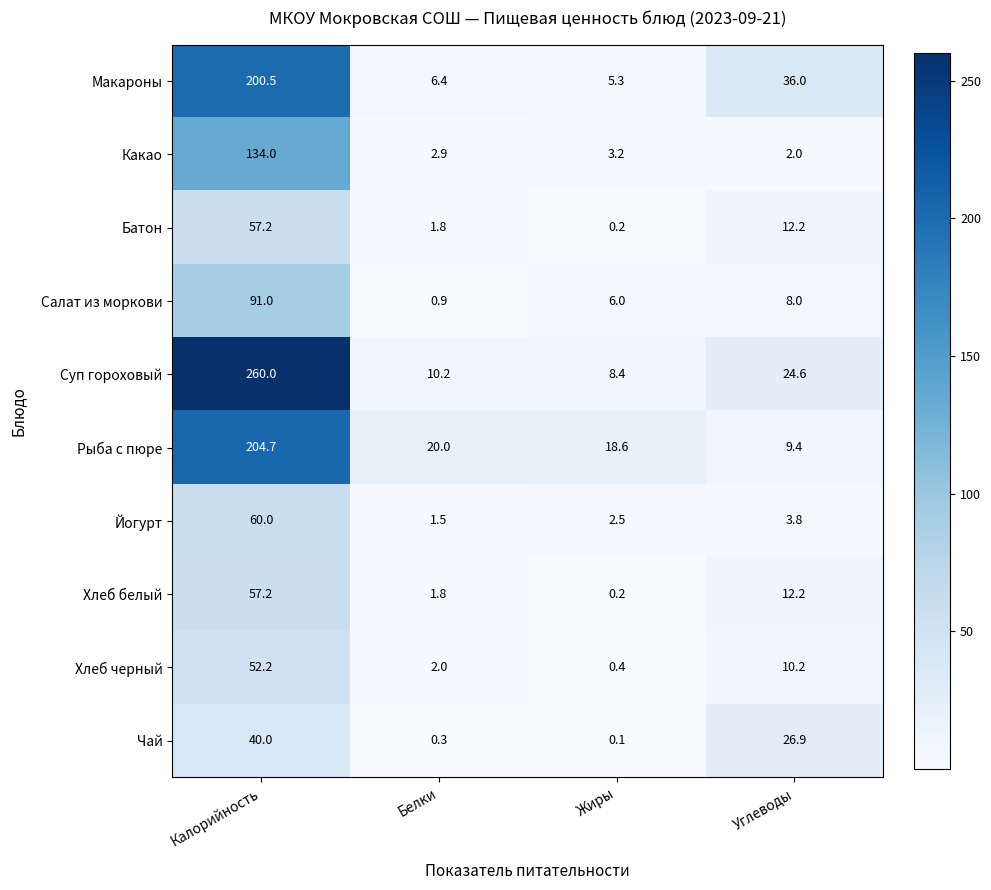

What is the total value across all series at Углеводы?

145.3